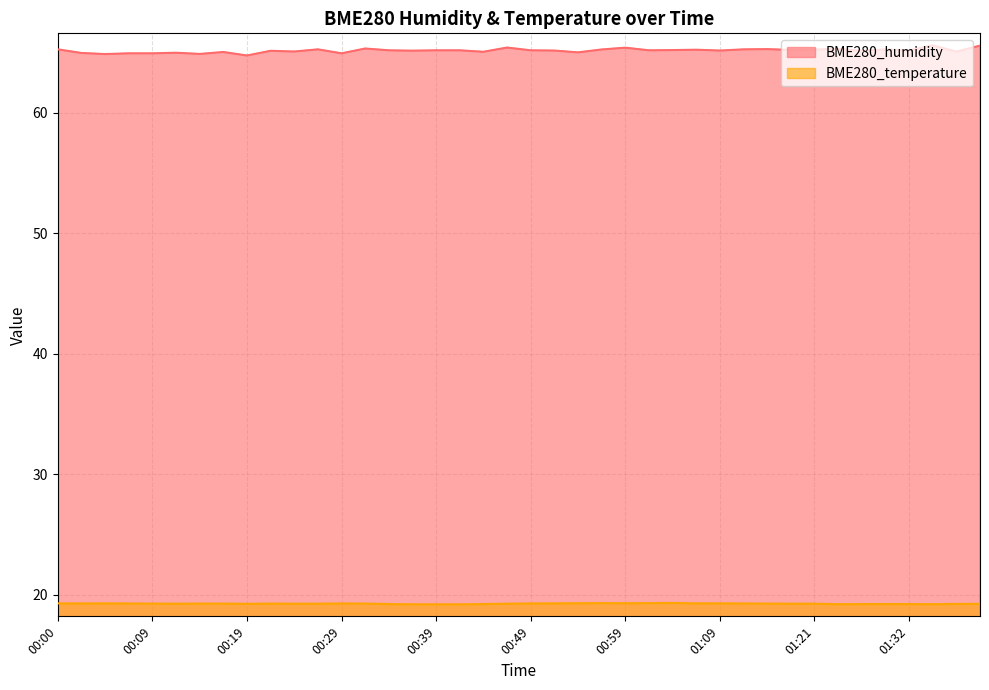

The value of BME280_temperature at 00:17 is 8.5. True or false?

False